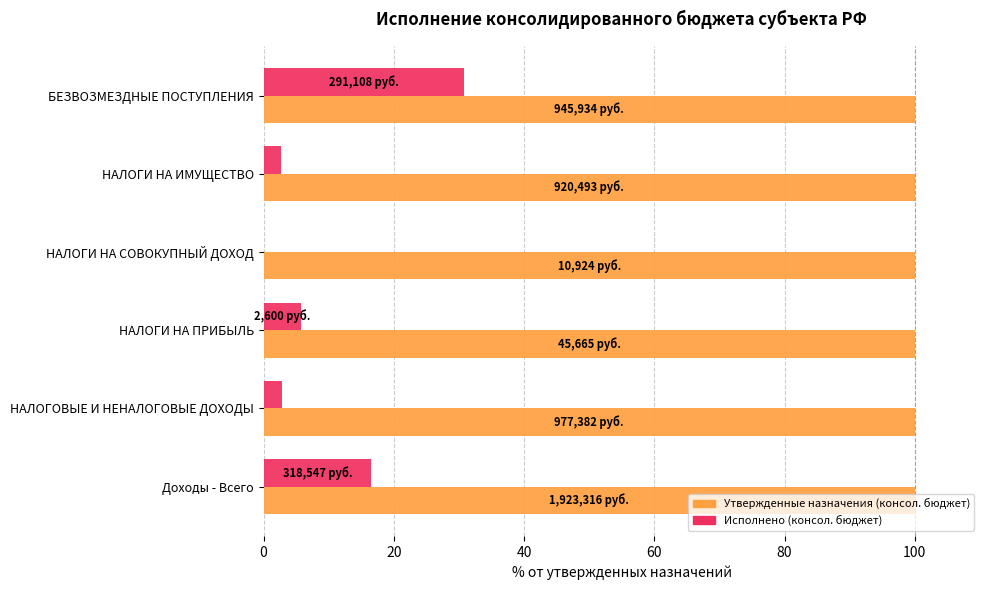

What are all the series names shown in the legend?

Утвержденные назначения (консол. бюджет), Исполнено (консол. бюджет)